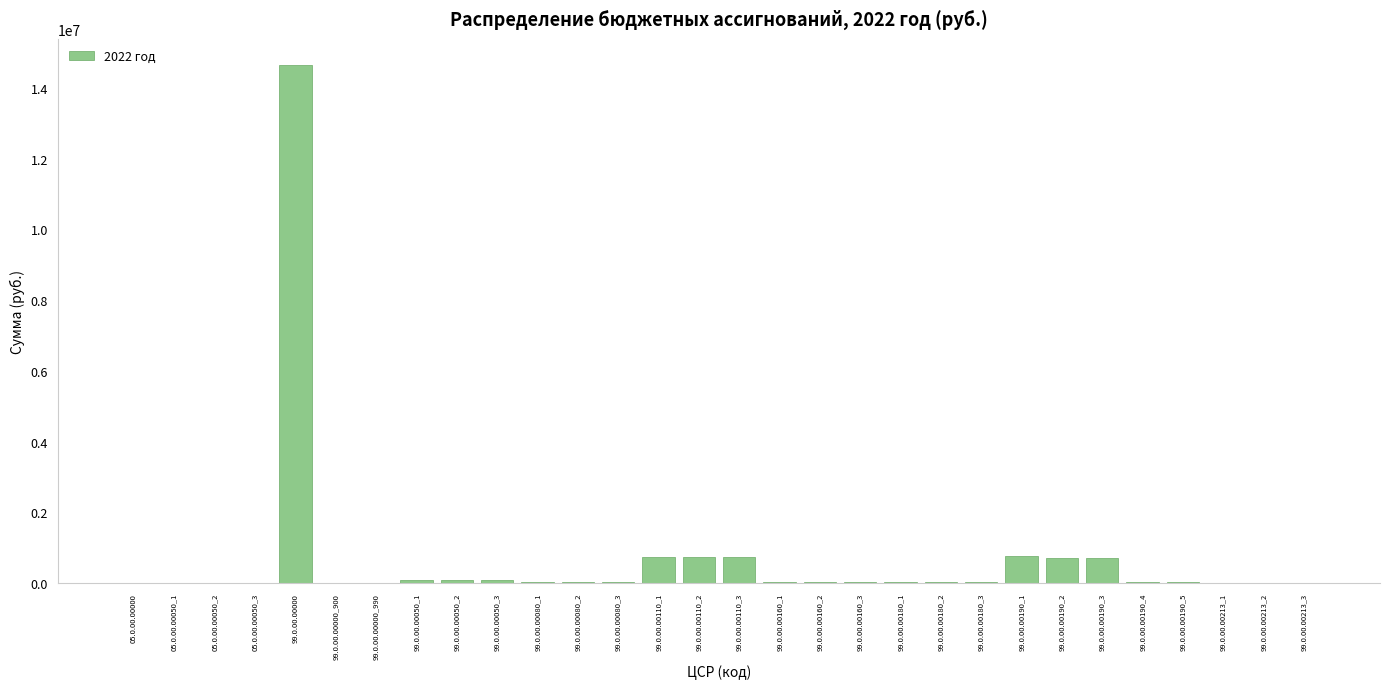

Is it true that the value at 99.0.00.00000_900 is -9577408.2?

False